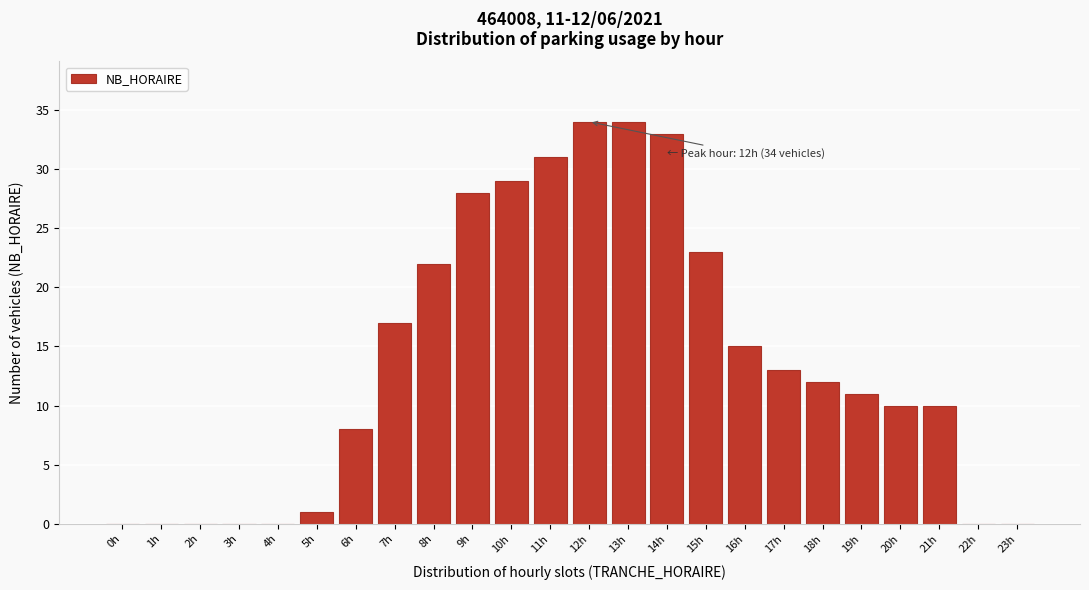

Reading right to left, list all the values displayed in this chart.

23h=0	22h=0	21h=10	20h=10	19h=11	18h=12	17h=13	16h=15	15h=23	14h=33	13h=34	12h=34	11h=31	10h=29	9h=28	8h=22	7h=17	6h=8	5h=1	4h=0	3h=0	2h=0	1h=0	0h=0